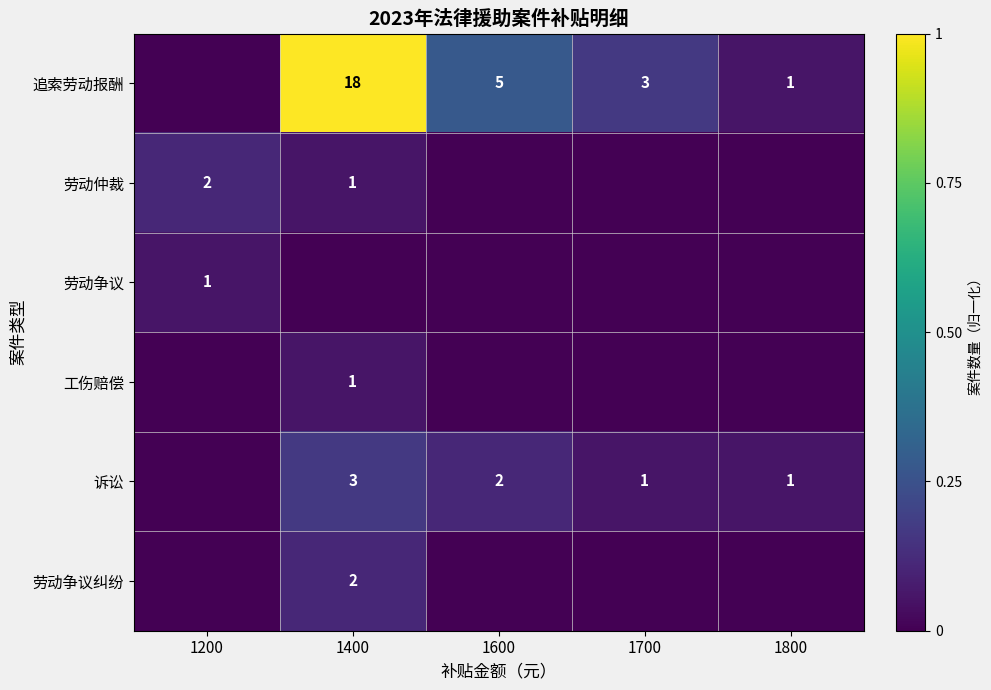

The value of 追索劳动报酬 at 1700 is 3. True or false?

True